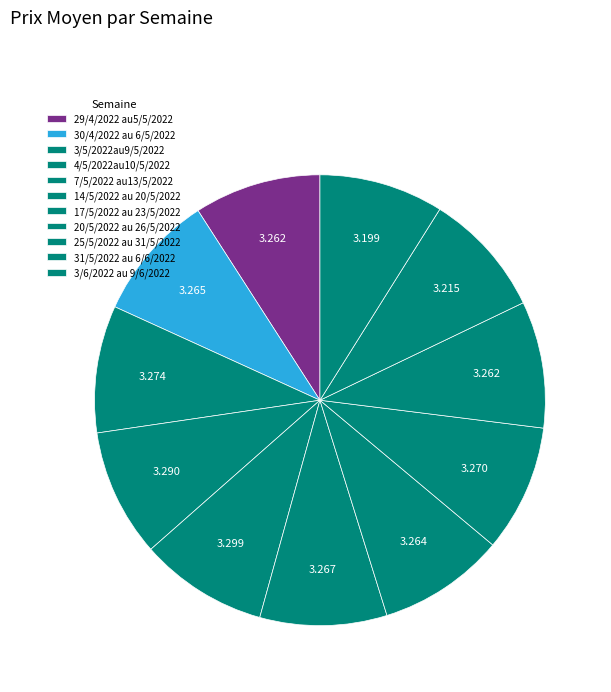

Which slice is the largest?

7/5/2022 au13/5/2022